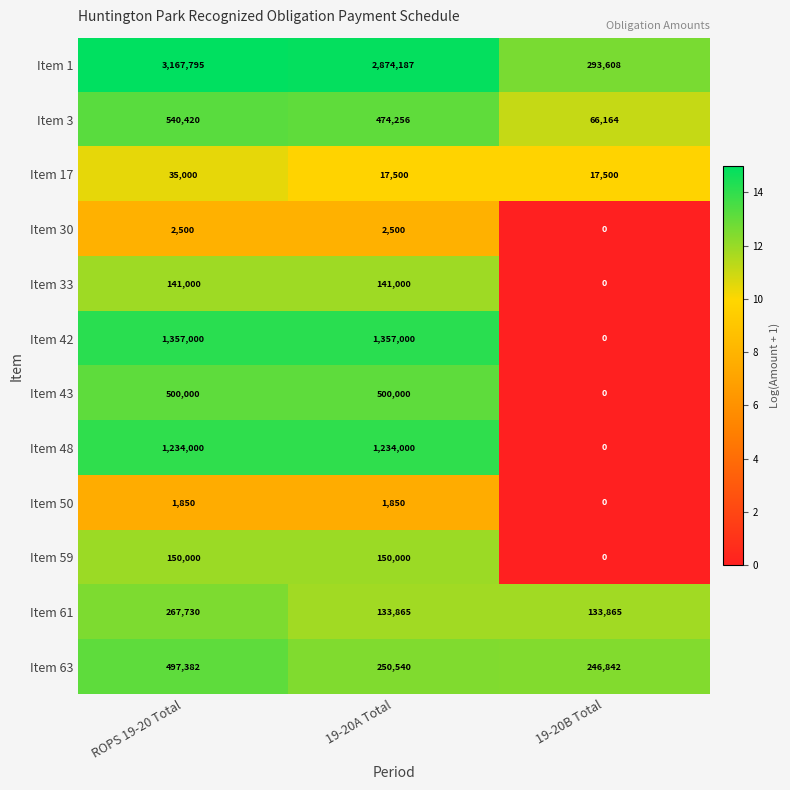

What is the difference between the Item 17 values at ROPS 19-20 Total and 19-20A Total?

17500